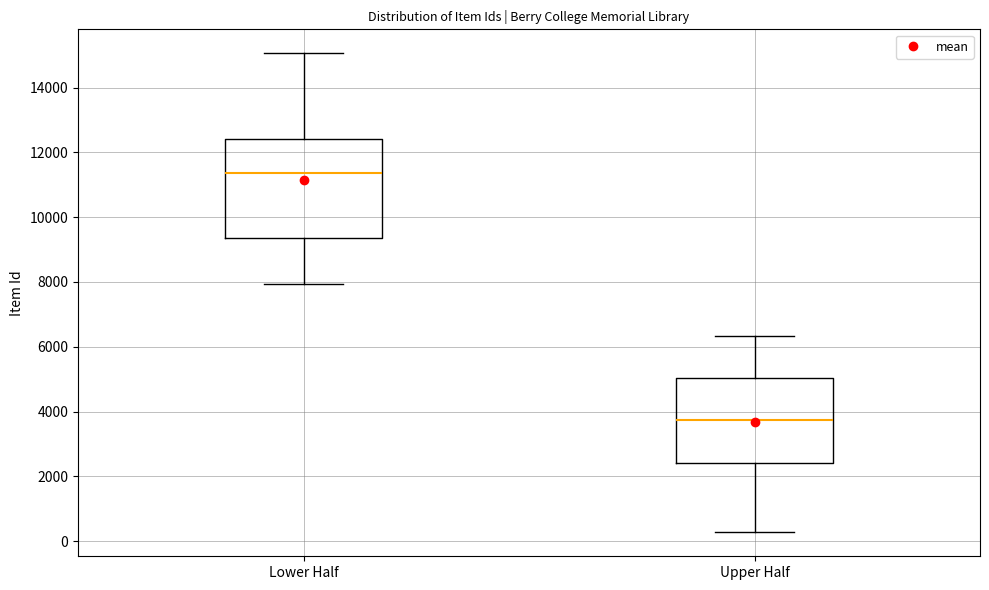

Reading left to right, transcribe this box plot: for each box, give where its median line is, the range the box spans, and where its two whiskers end, as read against the y-axis. The values are not printed on the chart, so give them approximately, as read against the axis.

Lower Half: median 11400, box 9400 to 12400, whiskers 8000 to 15000
Upper Half: median 3800, box 2400 to 5000, whiskers 200 to 6400